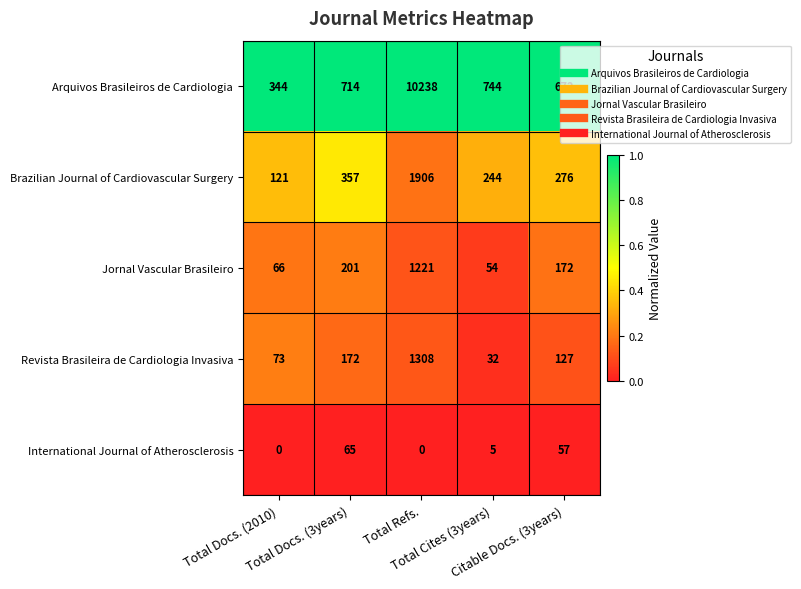

What is the maximum value shown in the chart?

10238